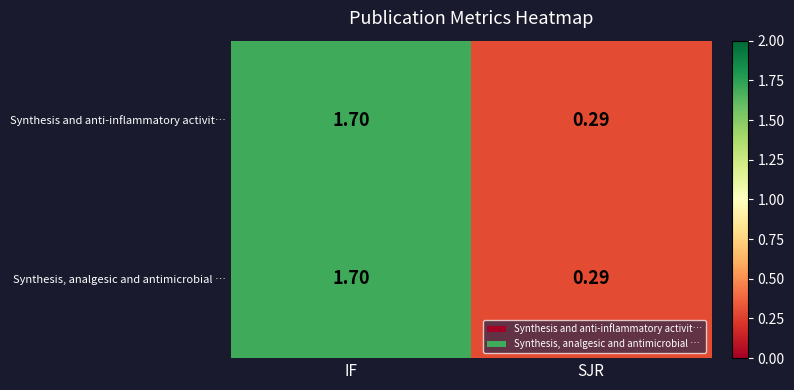

At which label is Synthesis, analgesic and antimicrobial … closest to 0?

SJR